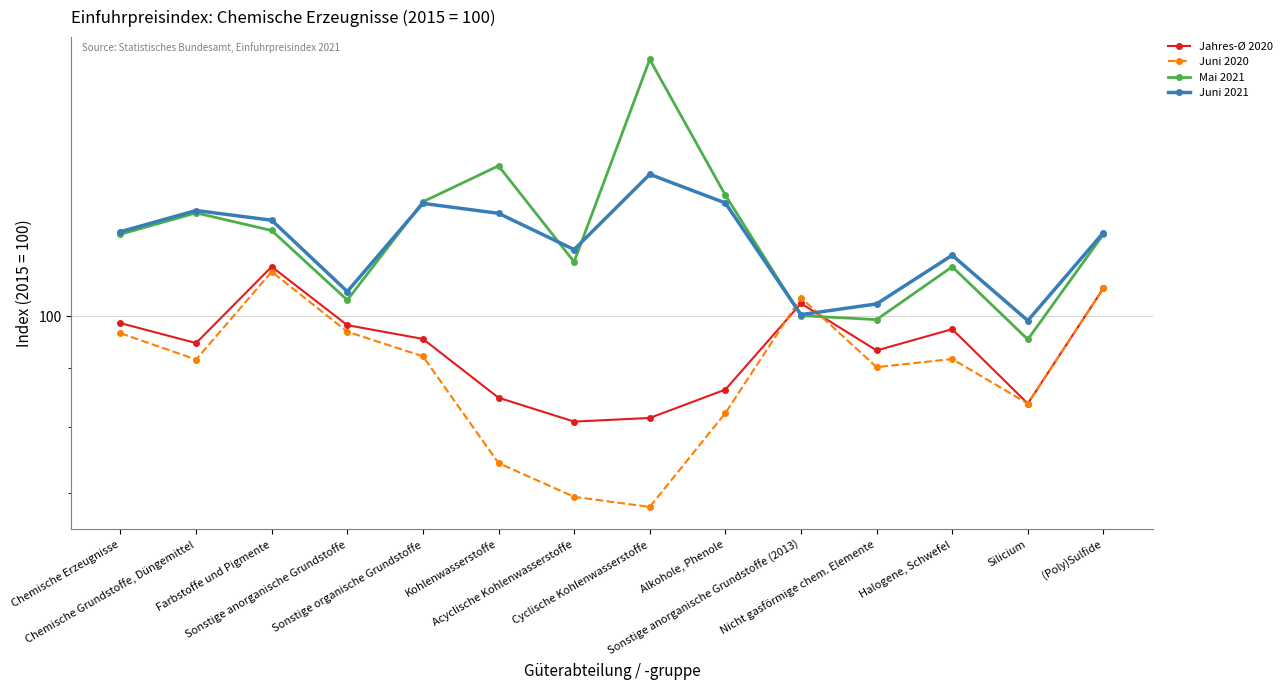

Is it true that Juni 2021 equals 113.1 at Halogene, Schwefel?

True